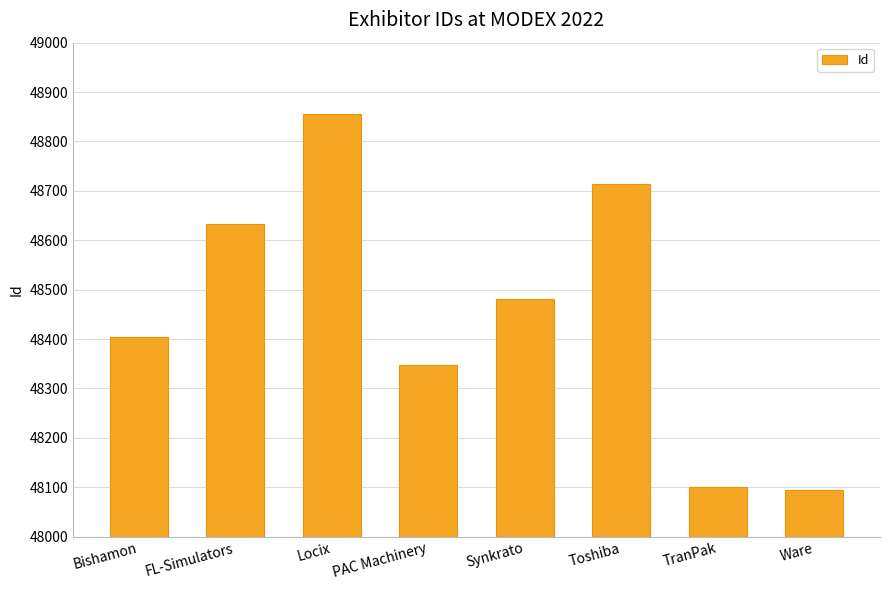

How many categories are shown in the chart?

8